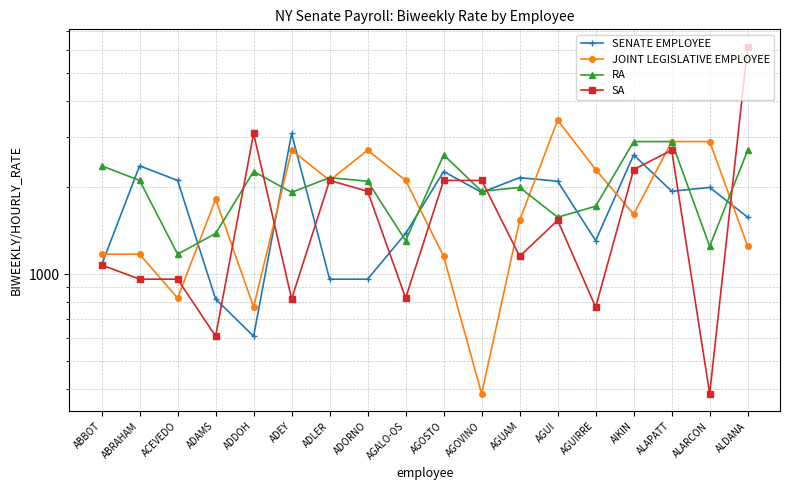

What is the difference between the maximum and minimum values in the RA series?

1710.7